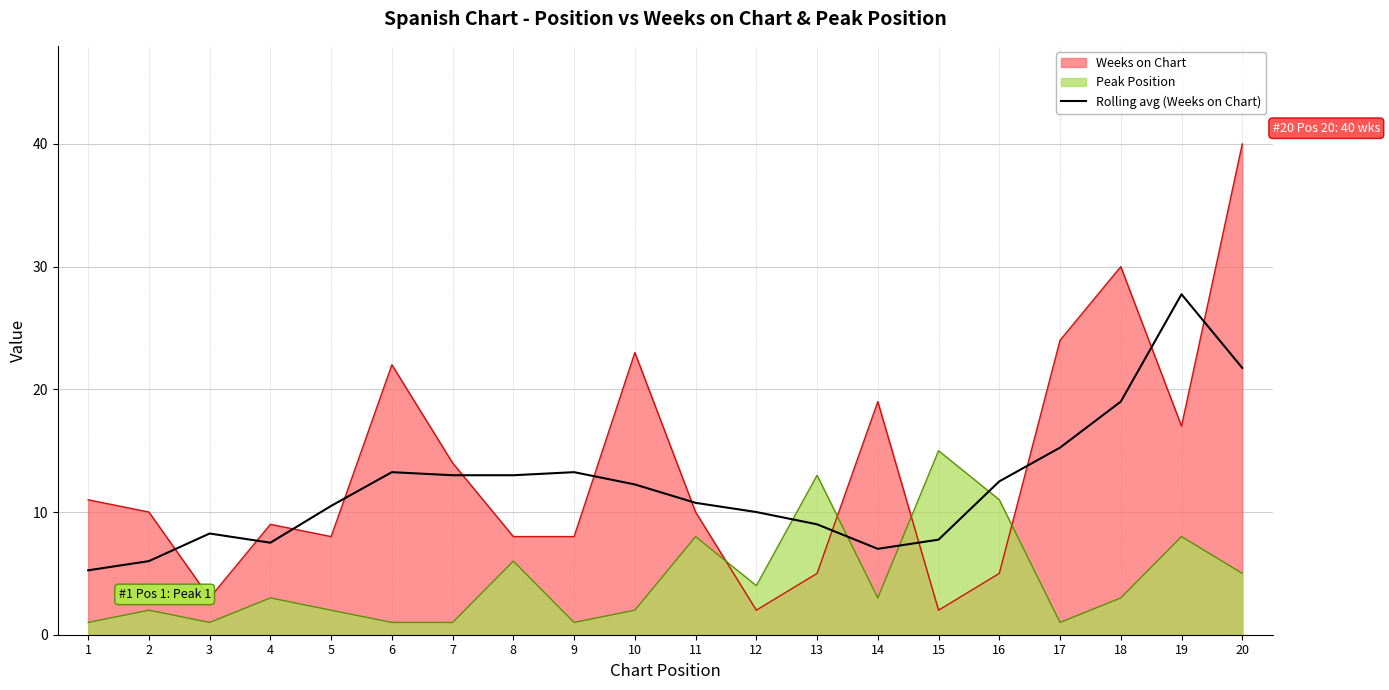

At which label is the value closest to 16?

17